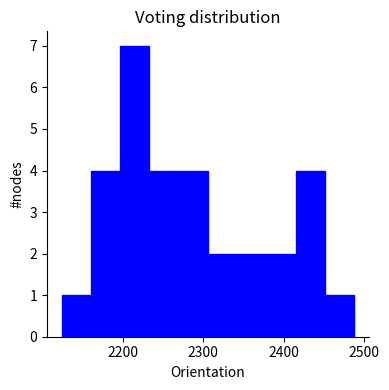

Read against the x-axis, roughly where is the centre of the tallest bar?

2210